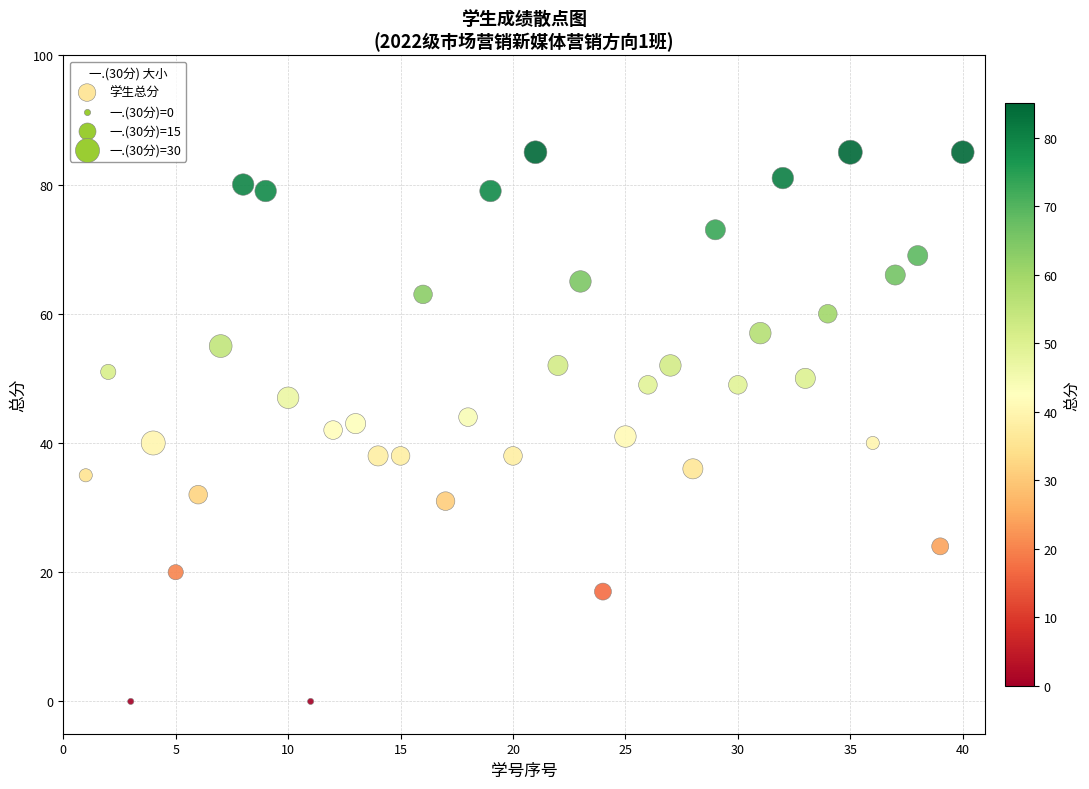

What is the range of Y values (max minus min)?

85